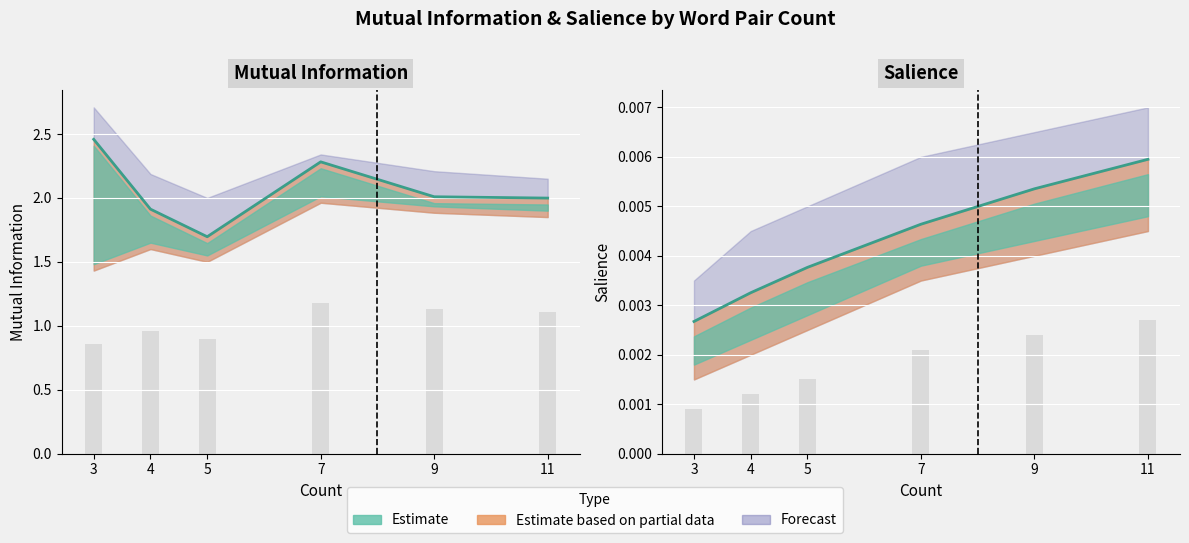

List the labels in order of Mutual Information value, largest first.

3, 7, 9, 11, 4, 5